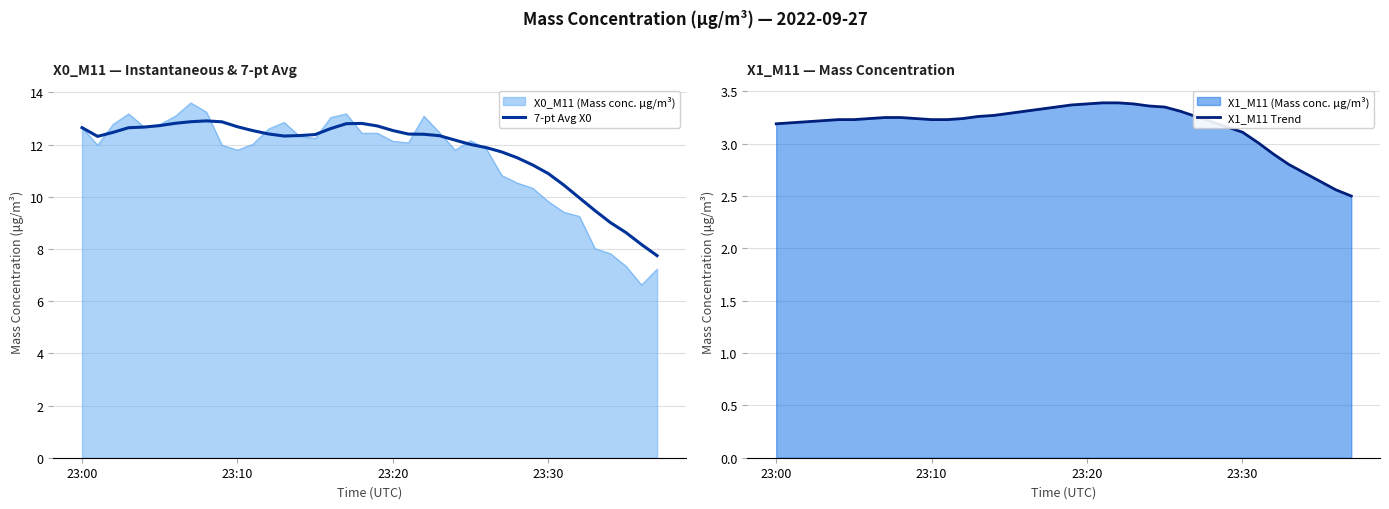

What is the minimum value shown in the chart?

2.5